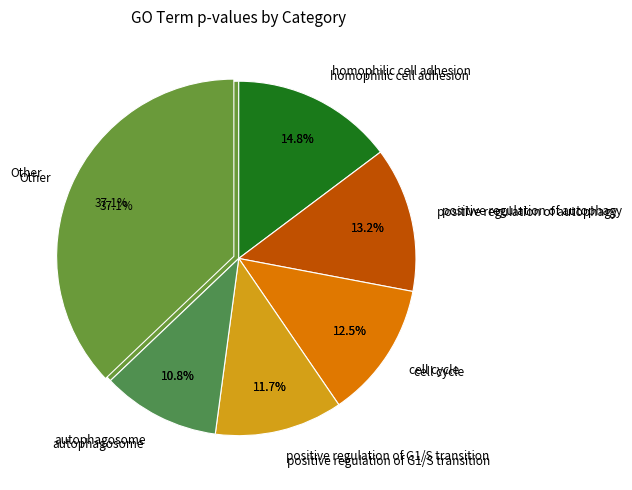

Is it true that early endosome to late endosome transport is 14% of the pie?

False